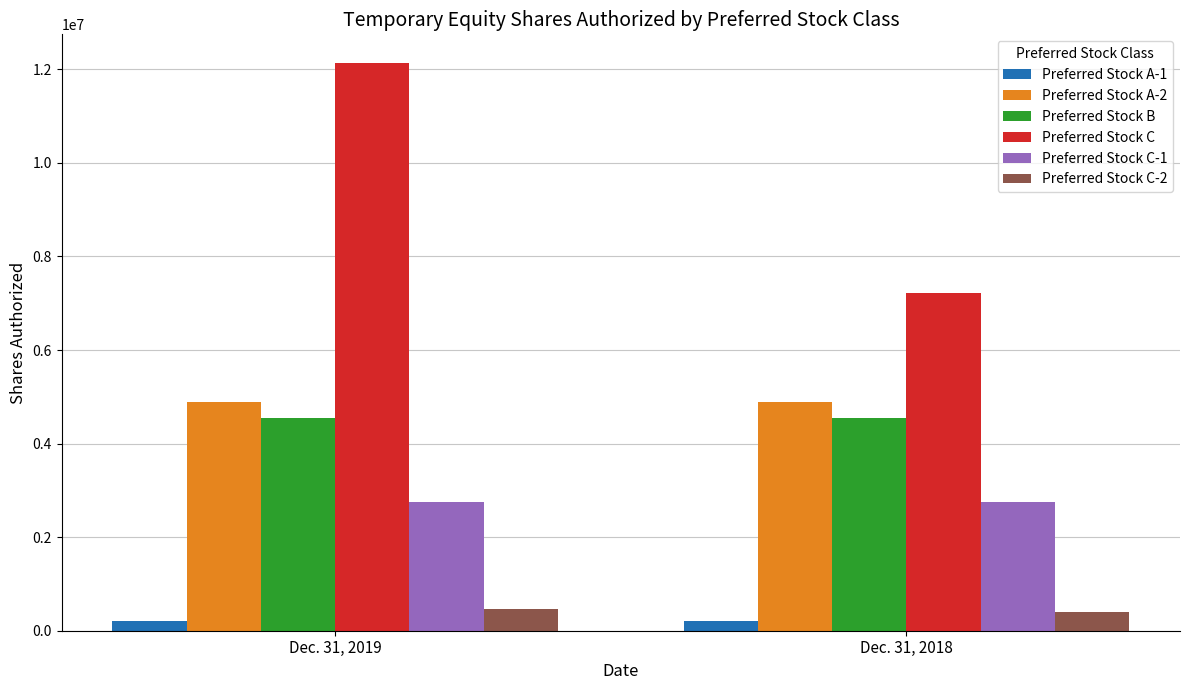

Are the bars grouped side by side (vs. stacked)?

Yes